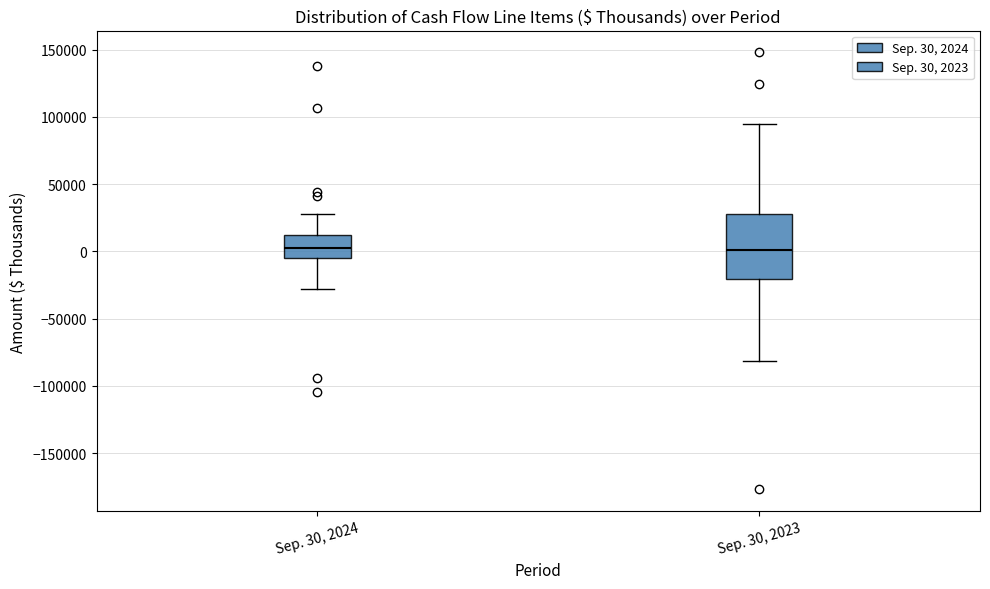

Reading left to right, read every box against the y-axis: the position of its median line, the range the box covers, and the ends of its whiskers. The values are not printed on the chart, so give them approximately, as read against the axis.

Sep. 30, 2024: median 0, box -5000 to 10000, whiskers -30000 to 30000
Sep. 30, 2023: median 0, box -20000 to 30000, whiskers -80000 to 95000